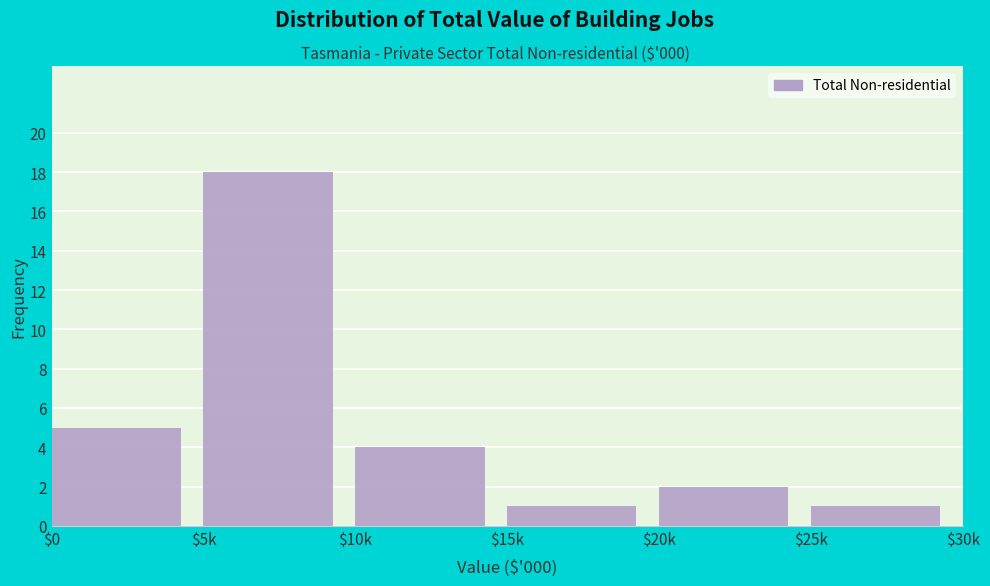

Reading left to right, what are all the values shown in this chart?

5	18	4	1	2	1